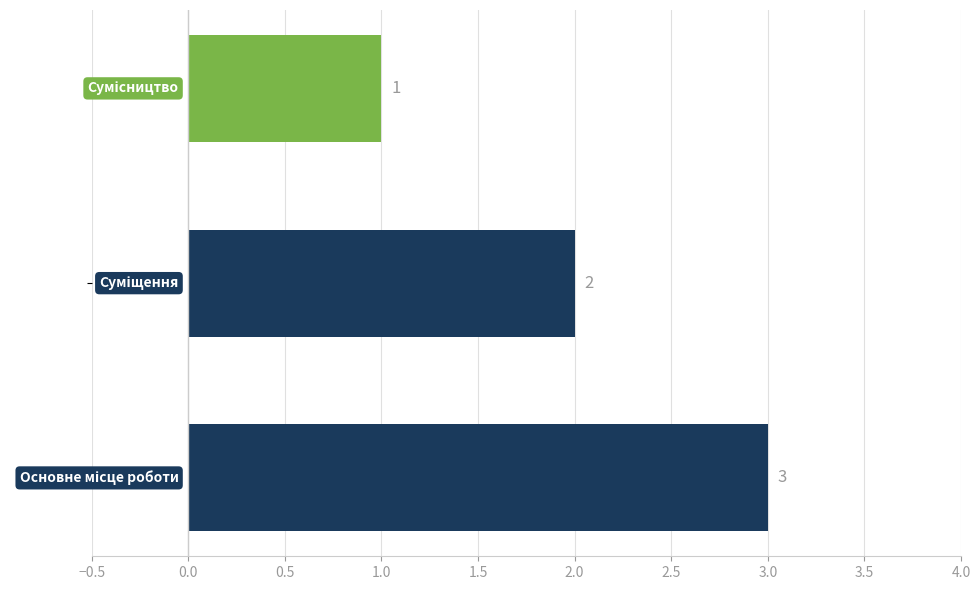

What is the difference between the second highest and minimum values?

1